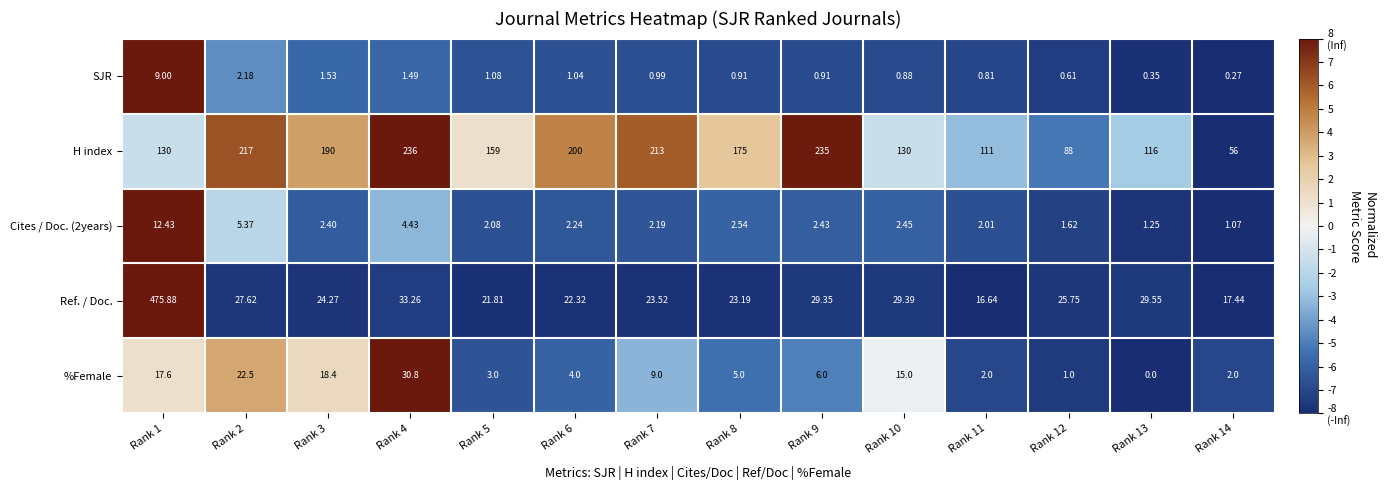

Which series has the largest total across all categories?

H index